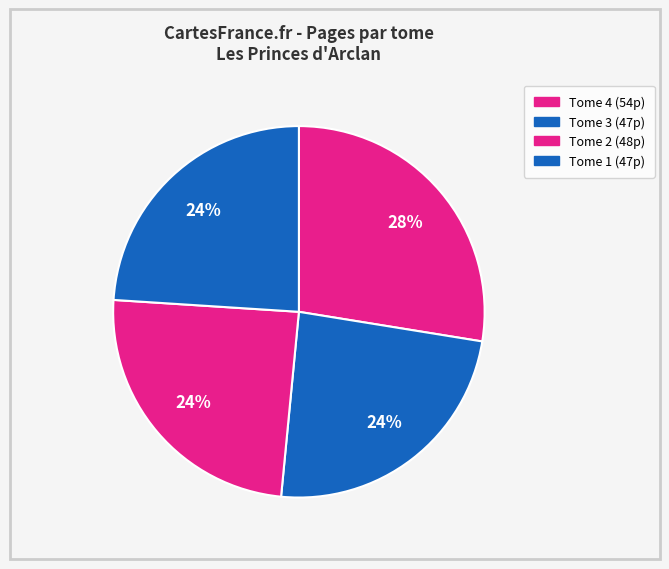

Which slice is the smallest?

Tome 3 (2006)